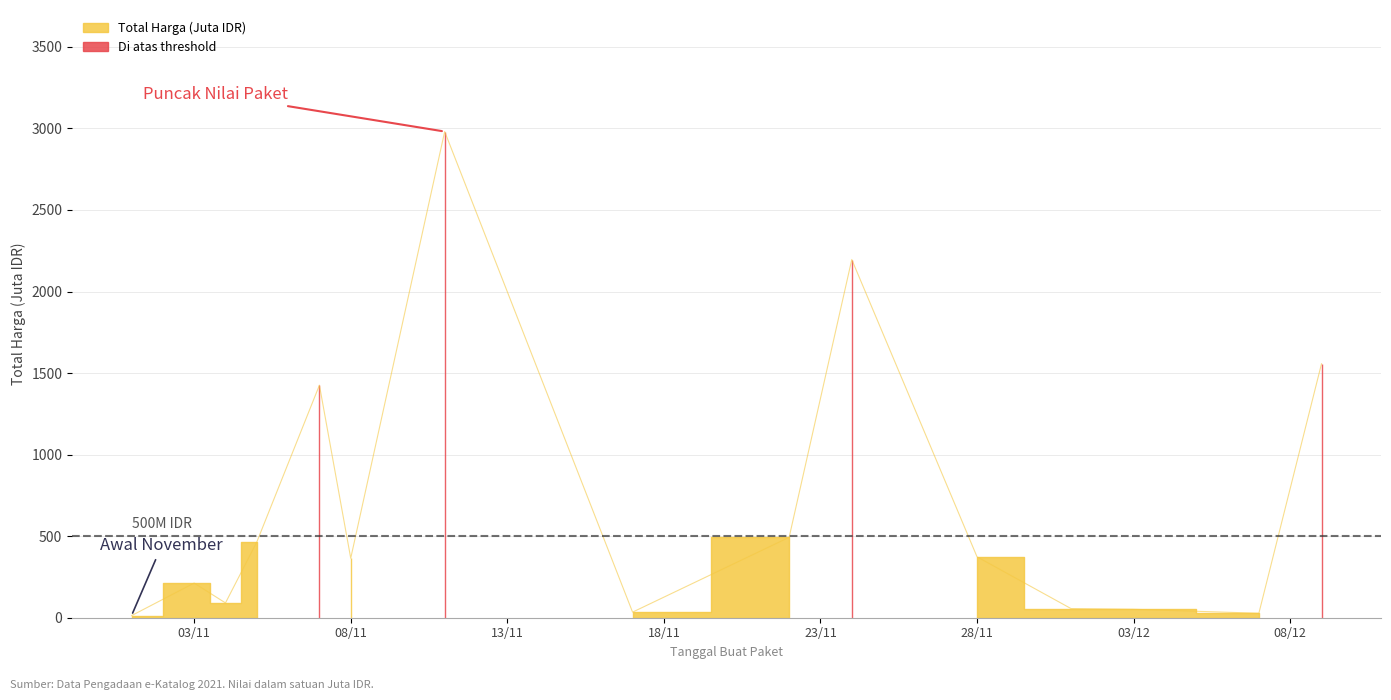

What is the maximum value shown in the chart?

2981.0